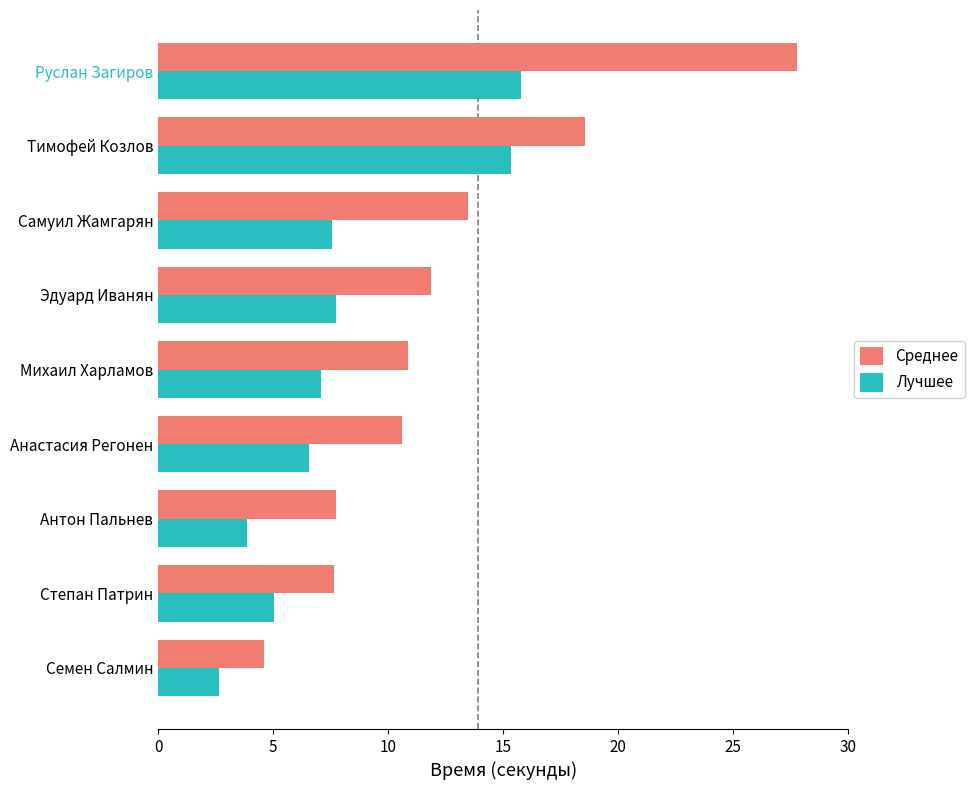

List the series in order of their peak value, lowest first.

Лучшее, Среднее